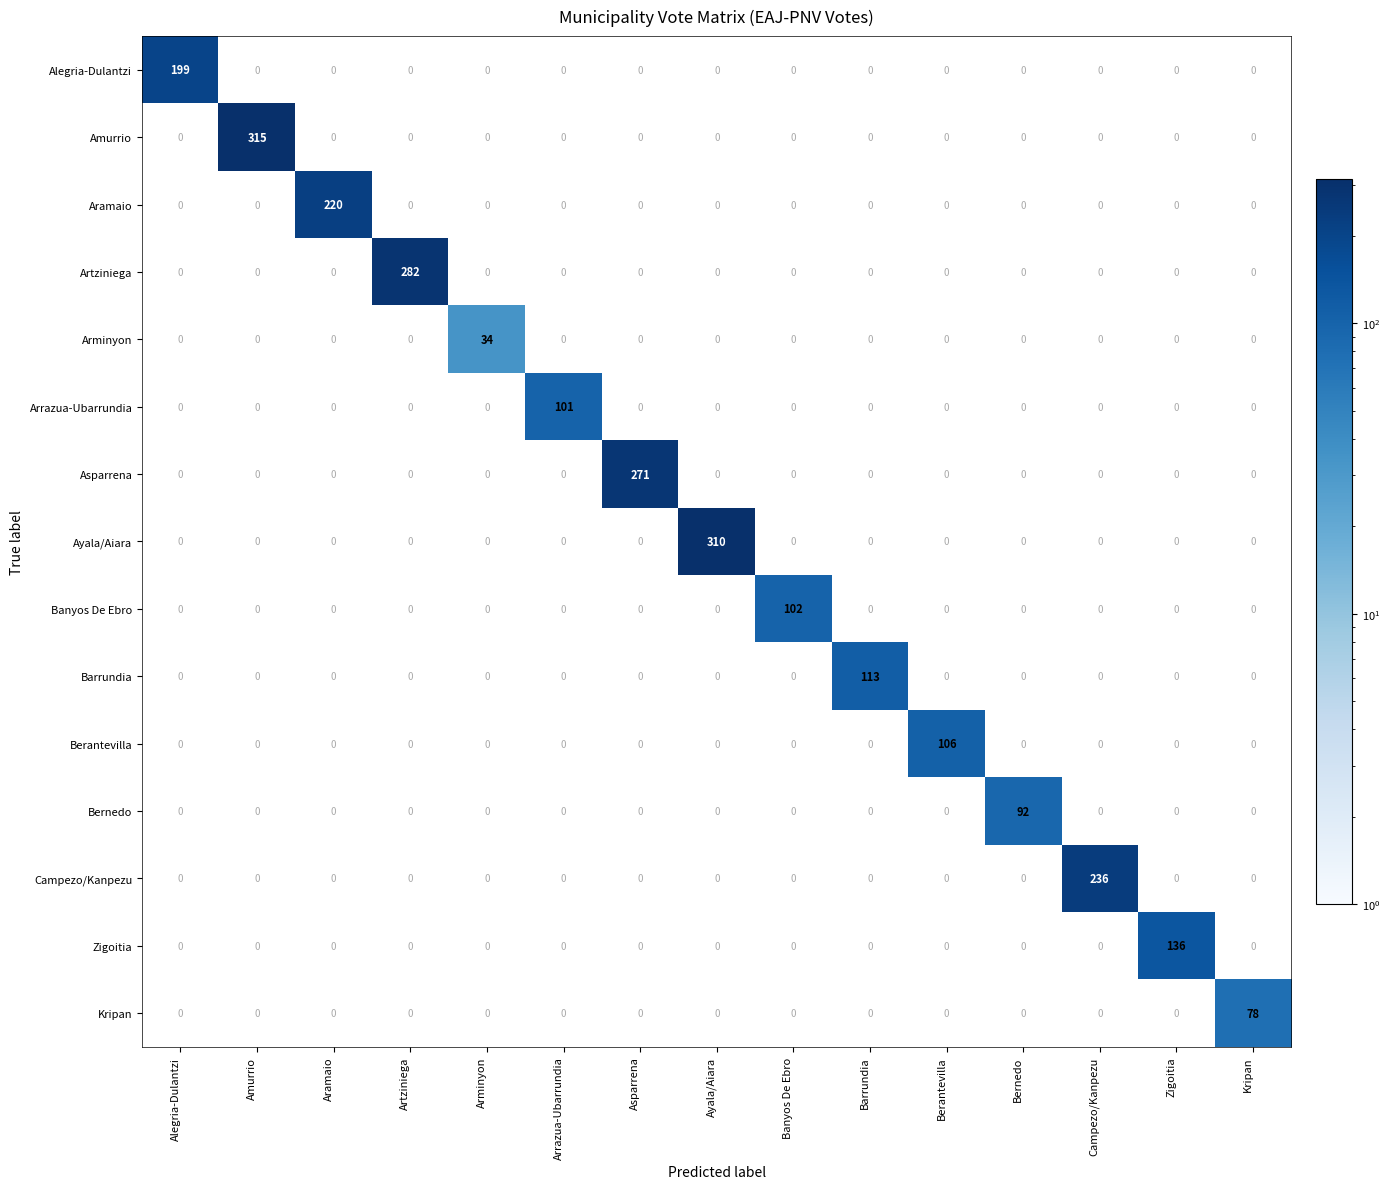

Rank the series by their maximum value, from lowest to highest.

Arminyon, Kripan, Bernedo, Arrazua-Ubarrundia, Banyos De Ebro, Berantevilla, Barrundia, Zigoitia, Alegria-Dulantzi, Aramaio, Campezo/Kanpezu, Asparrena, Artziniega, Ayala/Aiara, Amurrio